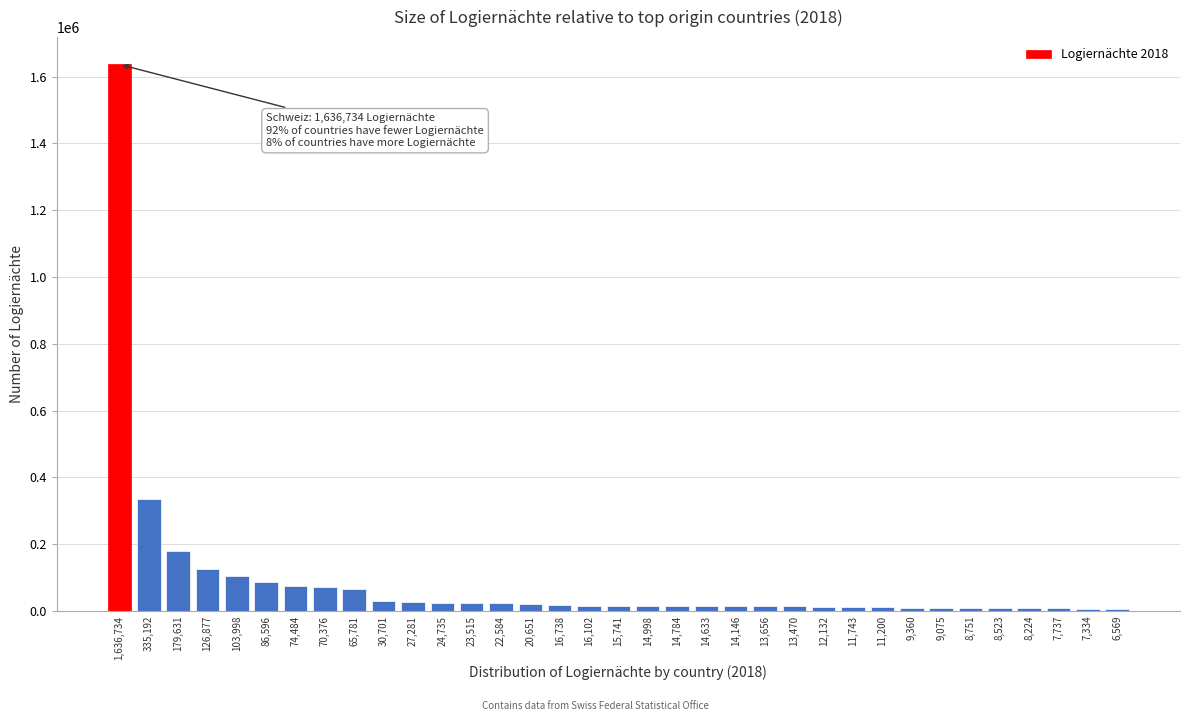

What is the difference between the maximum and minimum values?

1630165